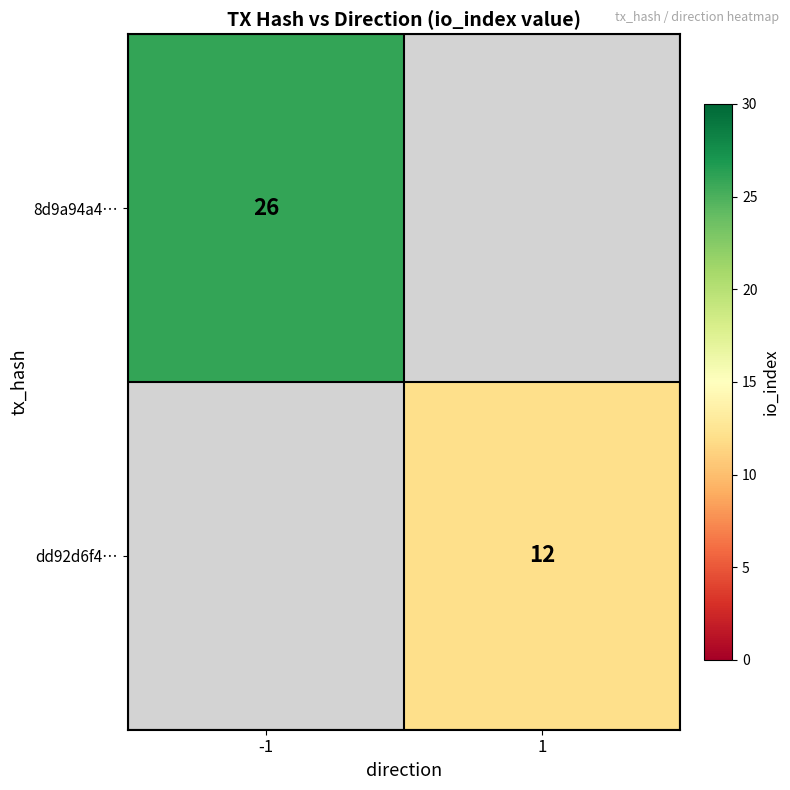

True or false: dd92d6f4… has a value of 12 at 1.

True